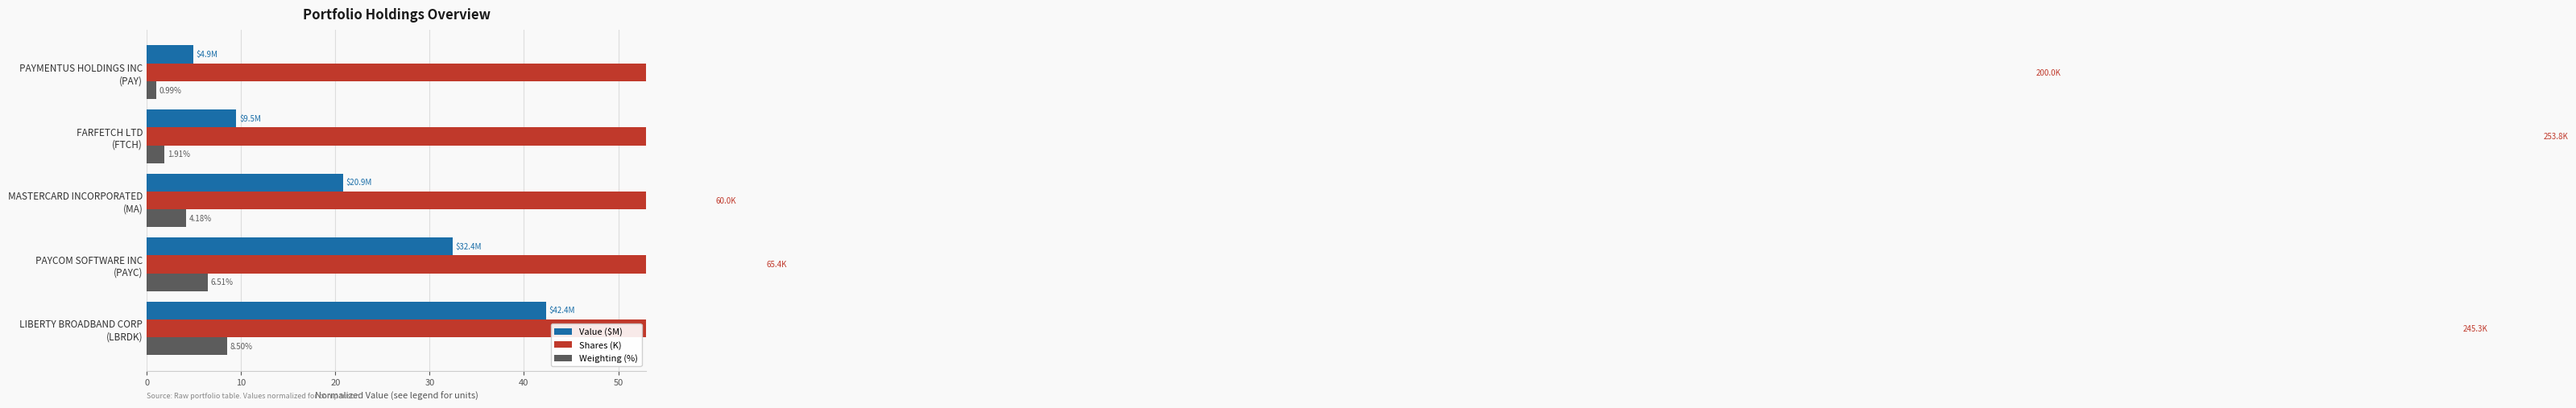

How many bars are there in total?

15